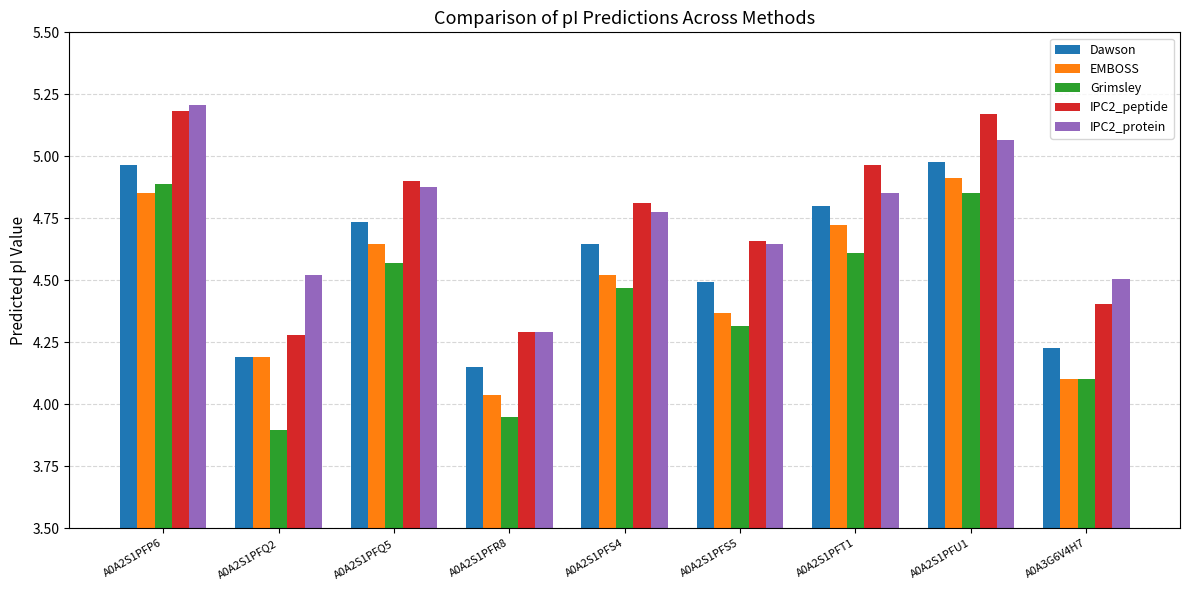

What is the sum of the IPC2_protein values at A0A2S1PFS4 and A0A2S1PFQ2?

9.3